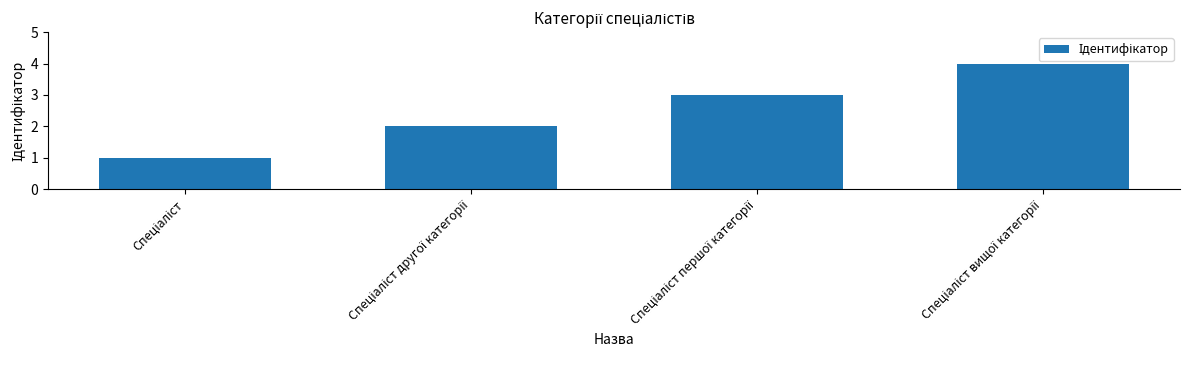

How many bars are there in total?

4